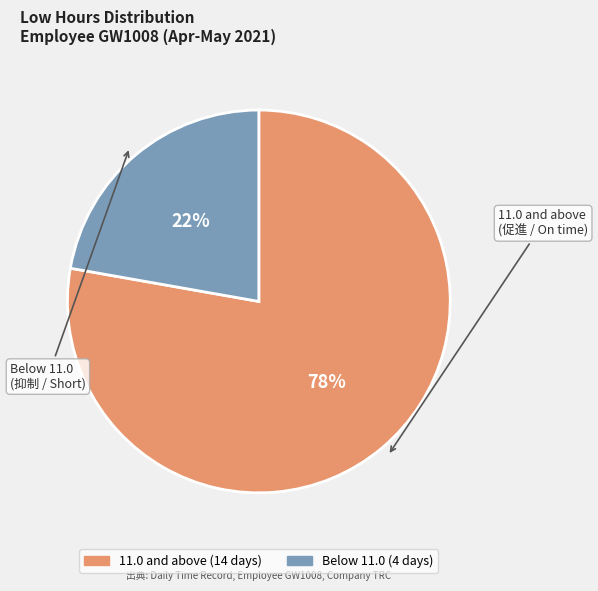

To the nearest percent, what is the average slice percentage?

50%